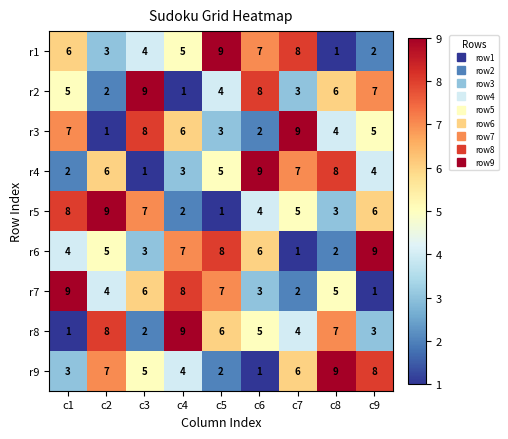

Is it true that r2 equals 8 at c6?

True